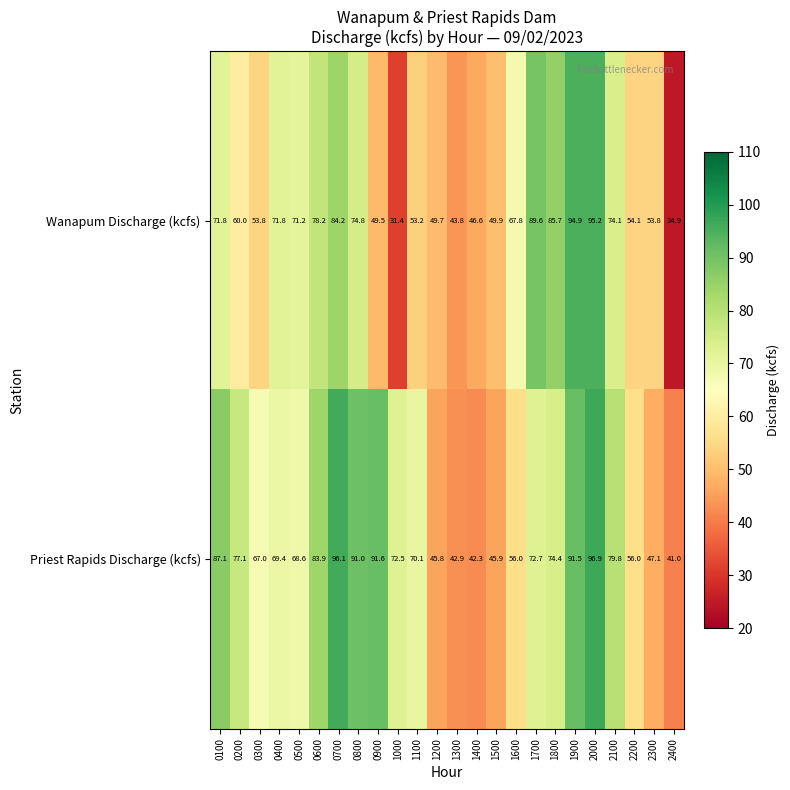

The value of Priest Rapids Discharge (kcfs) at 2100 is 79.8. True or false?

True